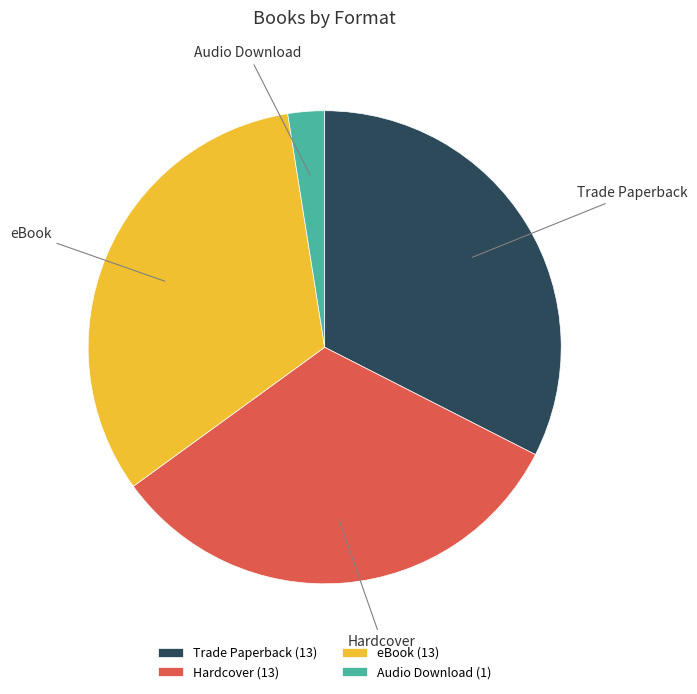

Combined, do Audio Download and Trade Paperback account for over 50%?

No